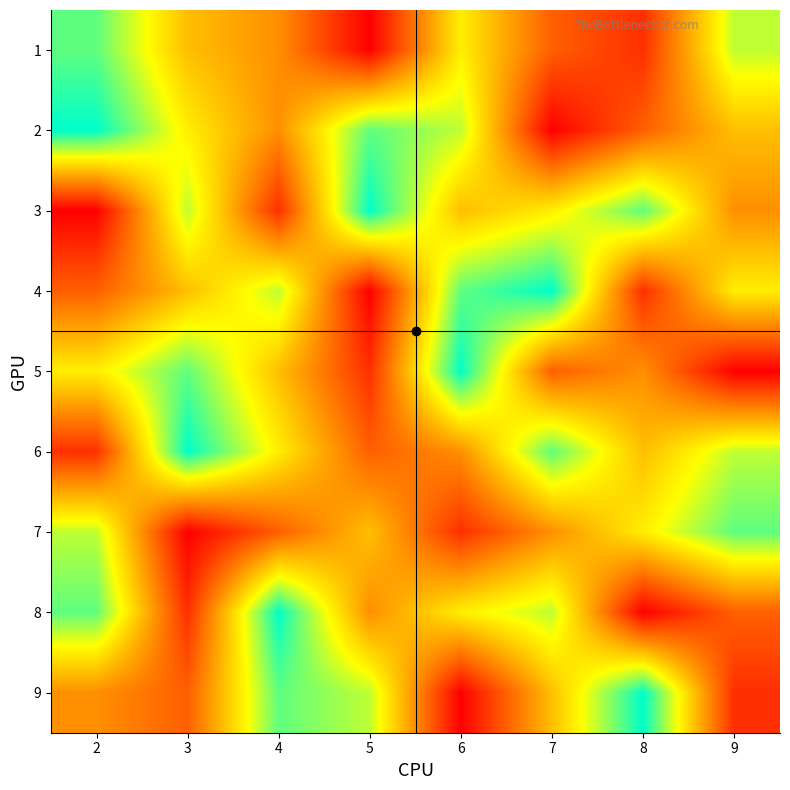

At which category is the sum across all series the highest?

2